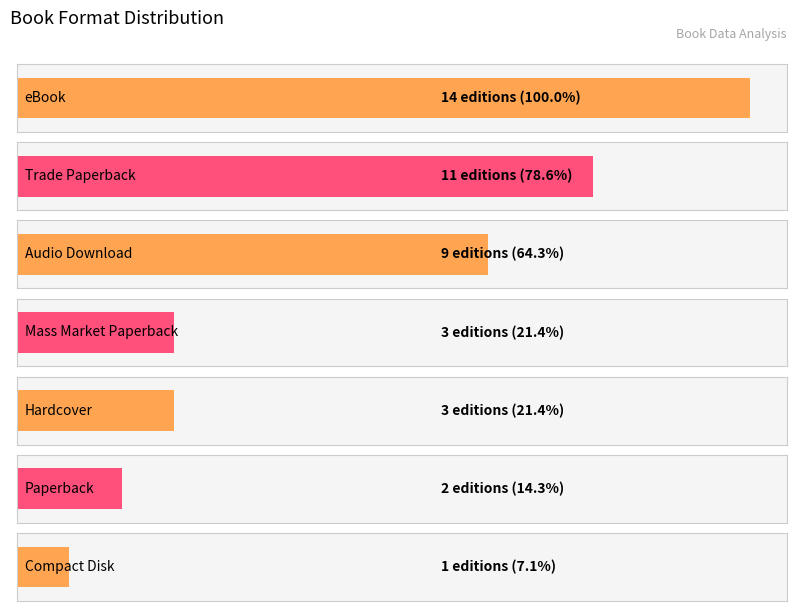

What is the value of the 1st bar from the left?

14